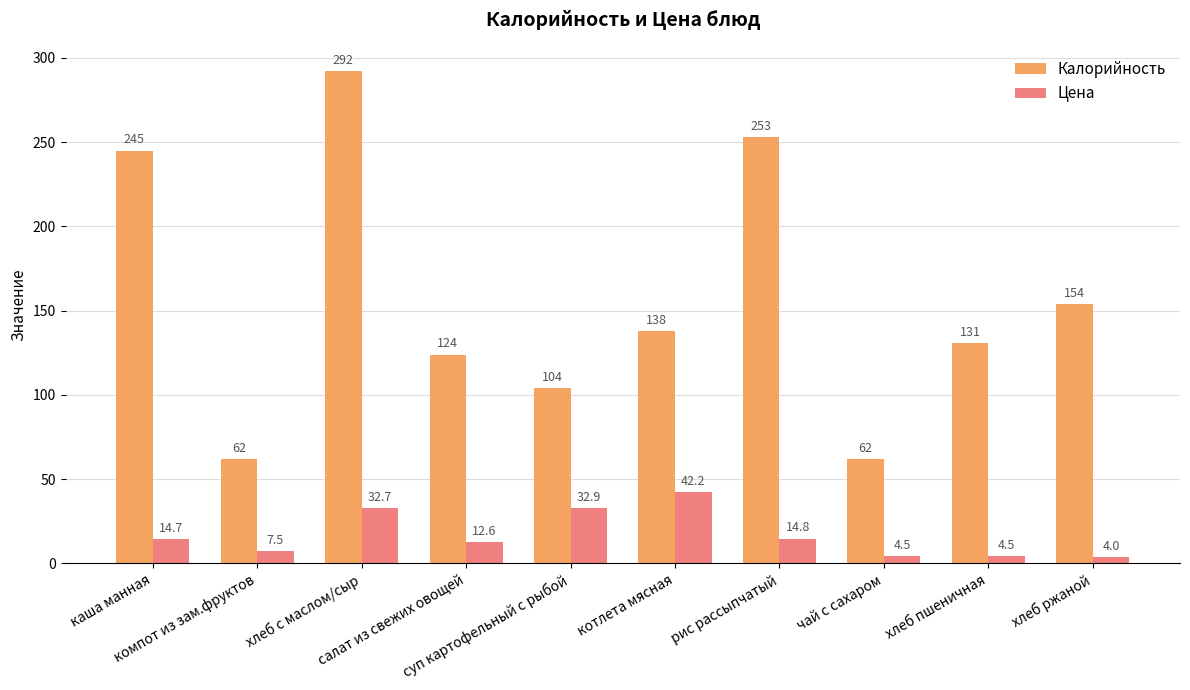

Which label corresponds to the smallest value in the chart?

хлеб ржаной